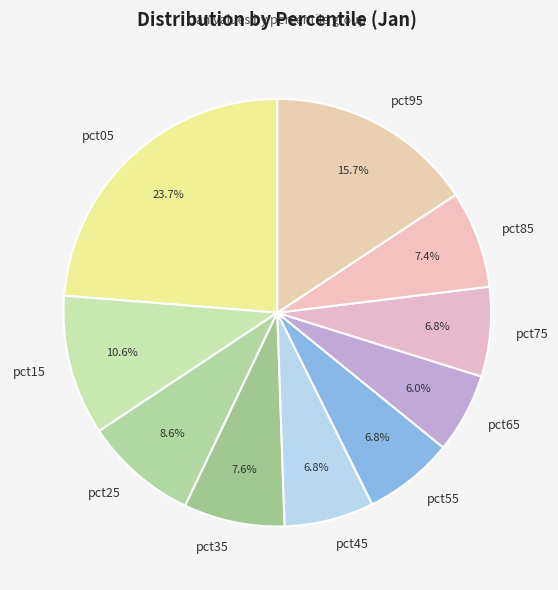

Does pct35 represent more than half of the total?

No